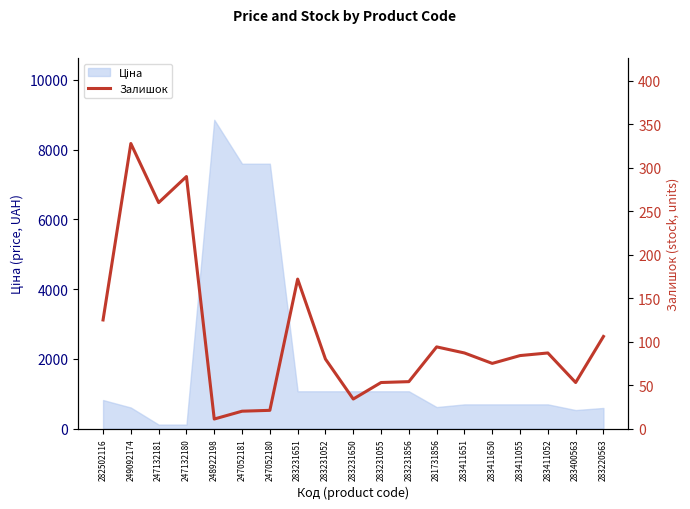

True or false: there are more than 1 points higher than both neighbors.

True